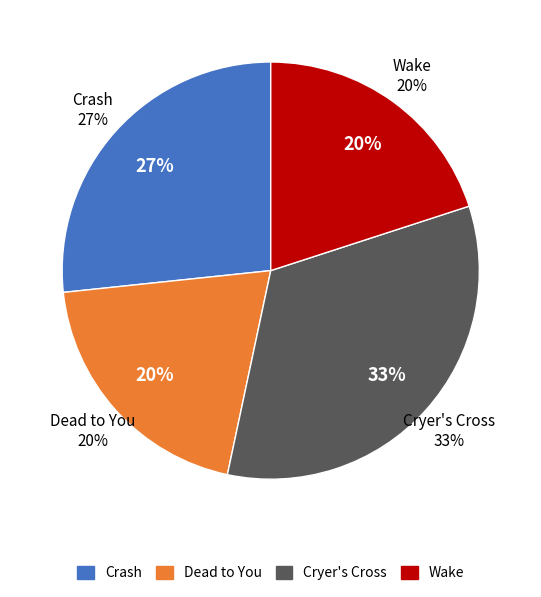

What is the ratio of the value at Crash to the value at Dead to You?

1.3